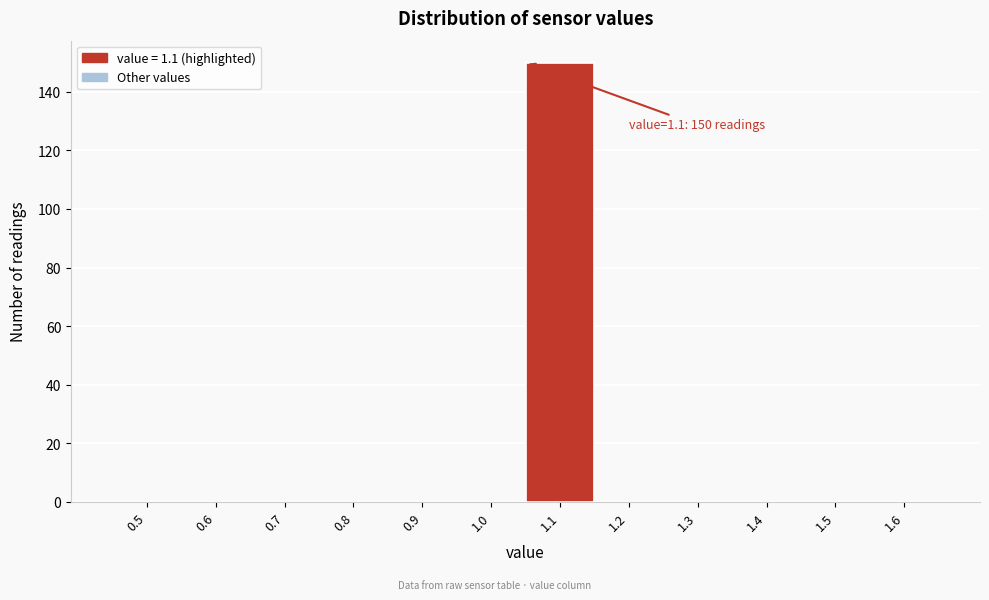

Reading right to left, transcribe all the data shown in this chart.

1.6=0	1.5=0	1.4=0	1.3=0	1.2=0	1.1=150	1.0=0	0.9=0	0.8=0	0.7=0	0.6=0	0.5=0